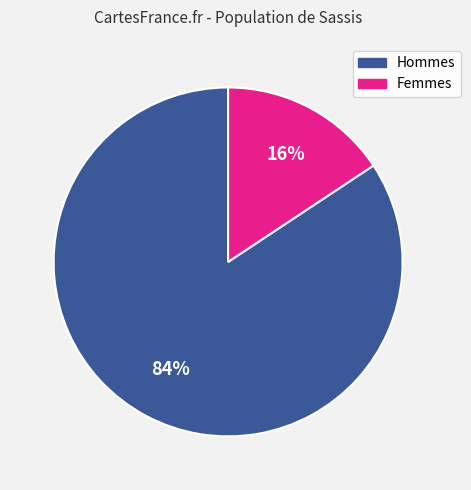

Is there any slice that represents more than half of the pie?

Yes